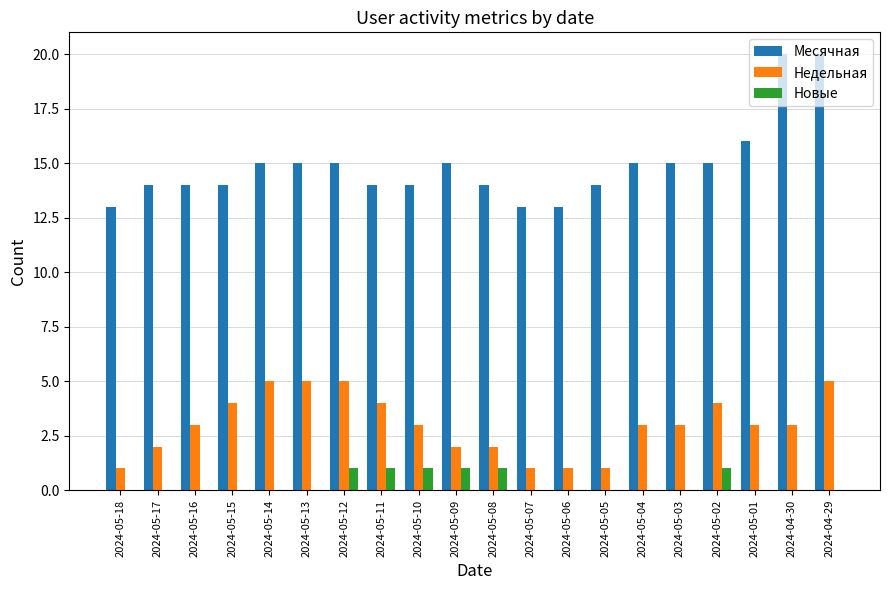

Between 2024-05-06 and 2024-05-01, which series saw the biggest shift?

Месячная